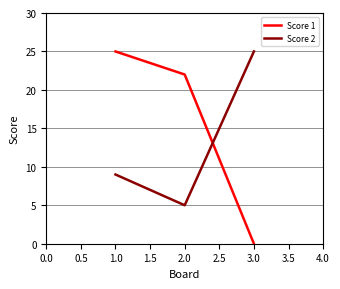

True or false: Score 1 has a value of -13 at 1.0.

False